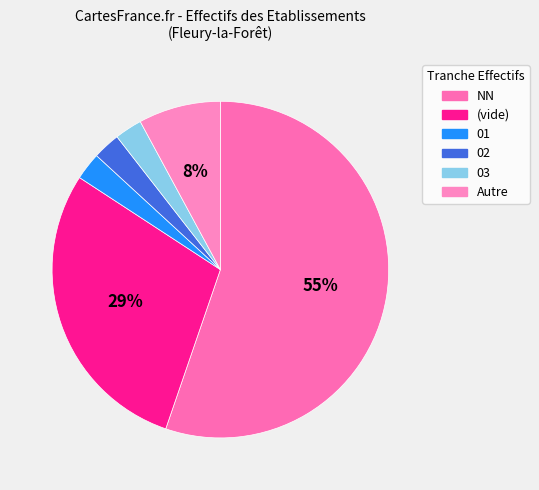

How many segments does this pie chart have?

6